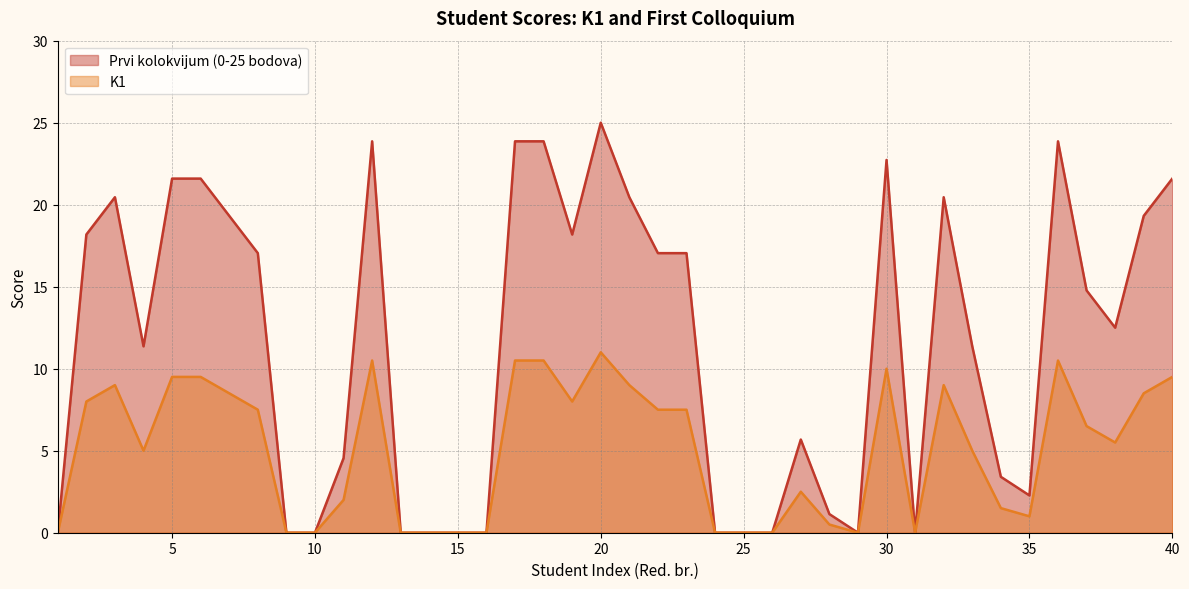

At which category does K1 reach its first local peak?

3